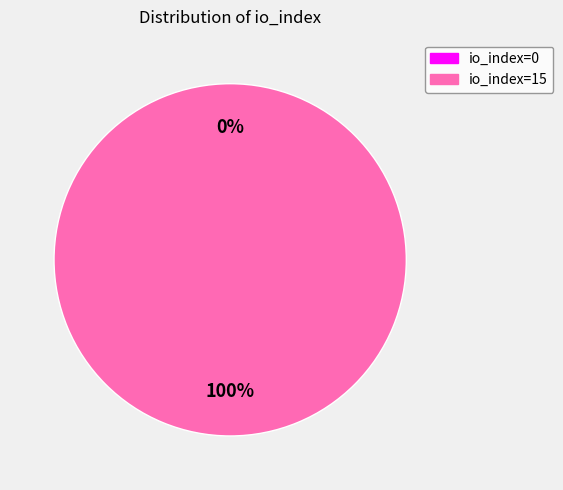

What is the majority slice?

io_index=15